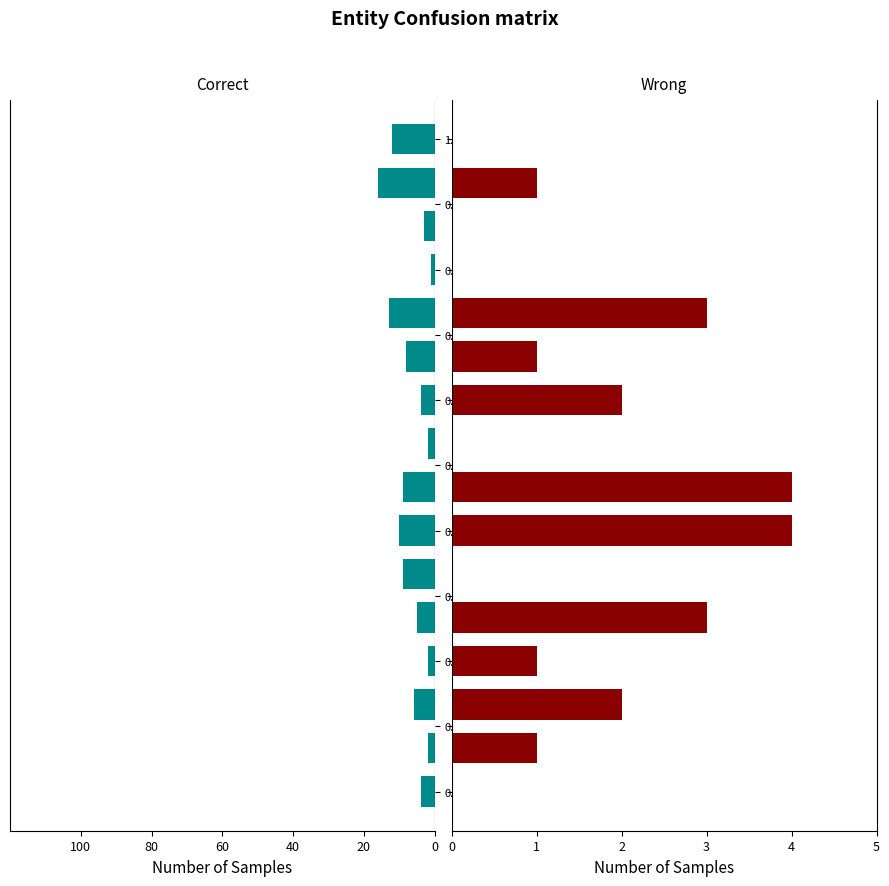

True or false: Correct has a value of -23 at 80.

False